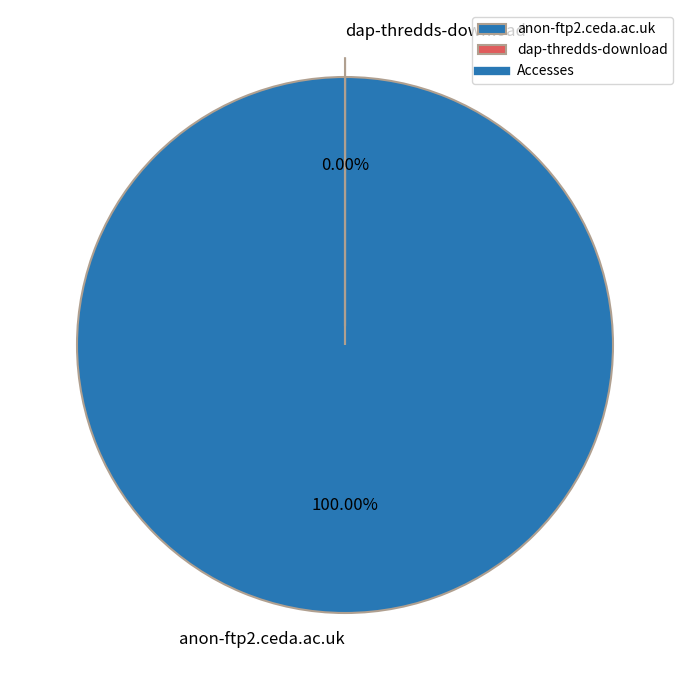

True or false: dap-thredds-download accounts for 0% of the total.

True